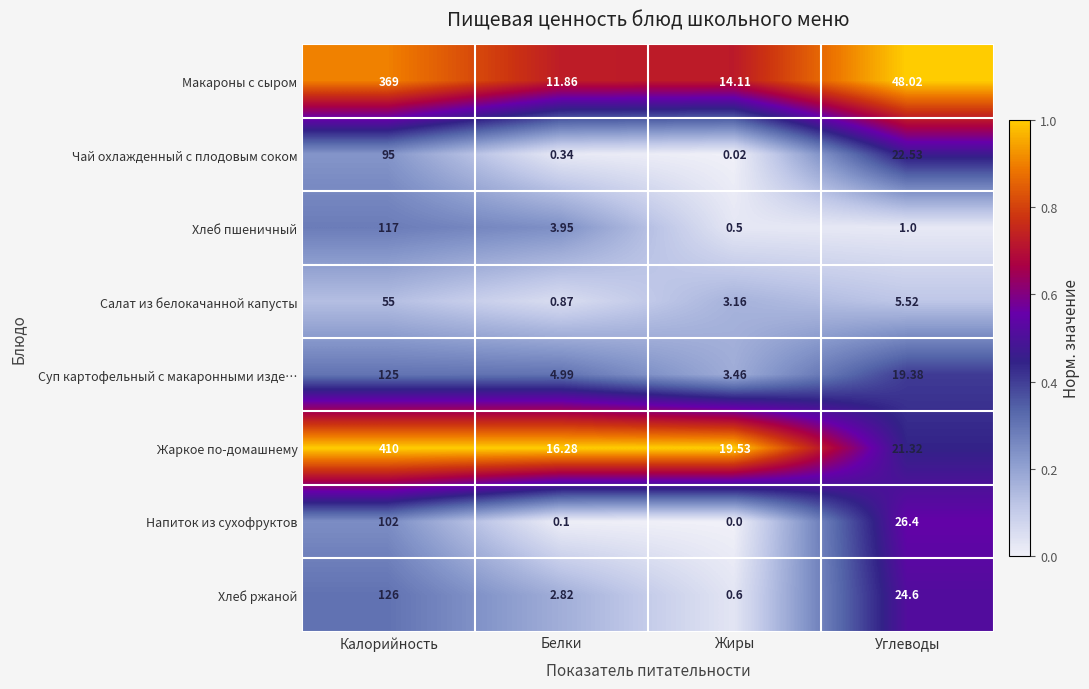

List the series in order of their peak value, lowest first.

Салат из белокачанной капусты, Чай охлажденный с плодовым соком, Напиток из сухофруктов, Хлеб пшеничный, Суп картофельный с макаронными изде…, Хлеб ржаной, Макароны с сыром, Жаркое по-домашнему